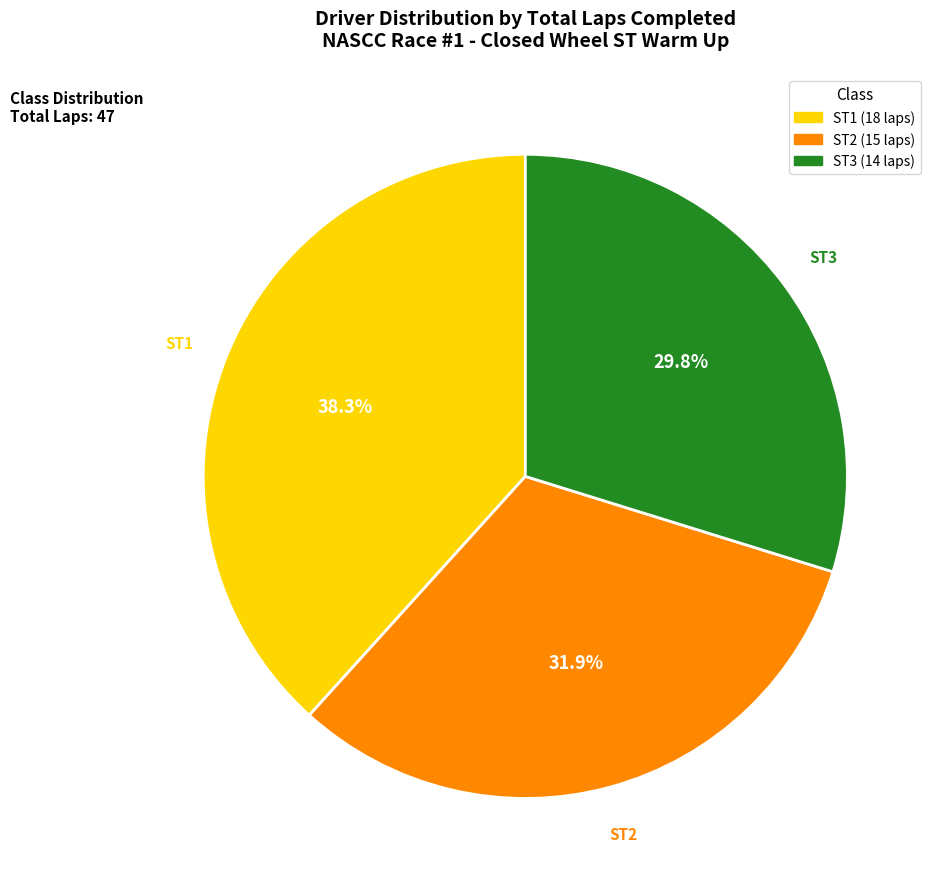

Is there a majority slice in this chart?

No